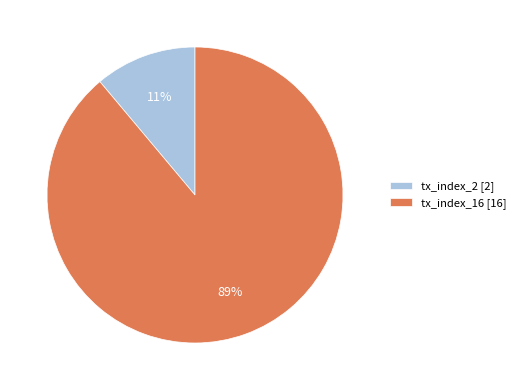

To the nearest percent, what is the difference between the tx_index_16 and tx_index_2 slice percentages?

78%